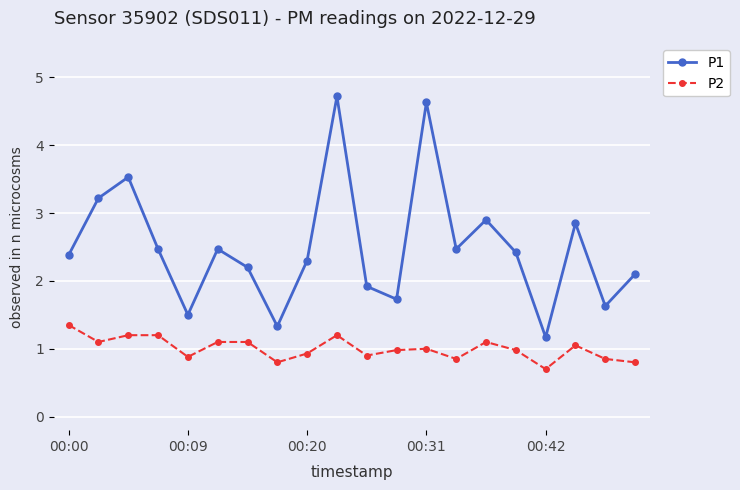

True or false: P1 and P2 intersect in this chart.

False